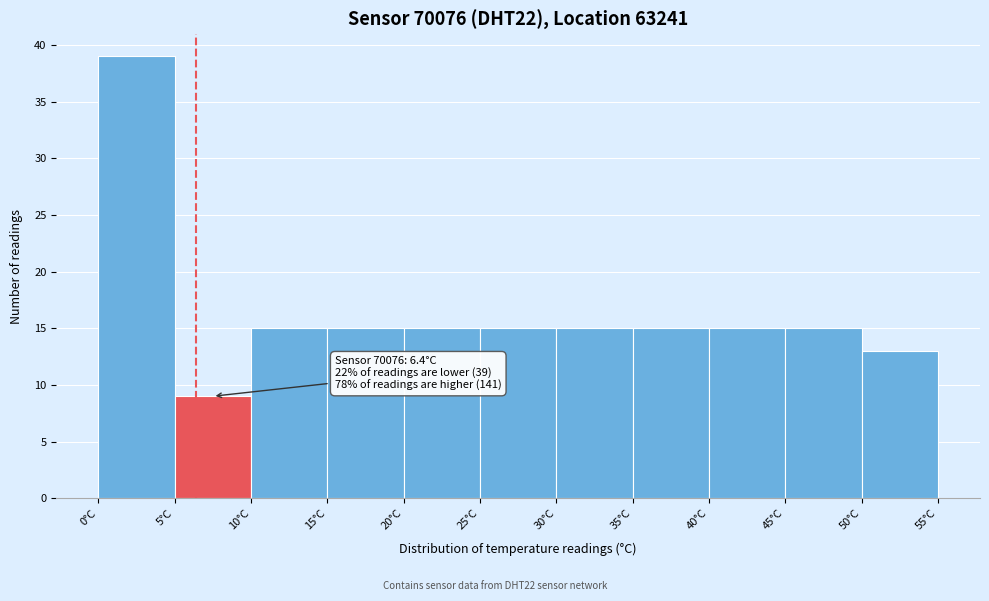

Over which range of the x-axis is the bar tallest?

0 to 5